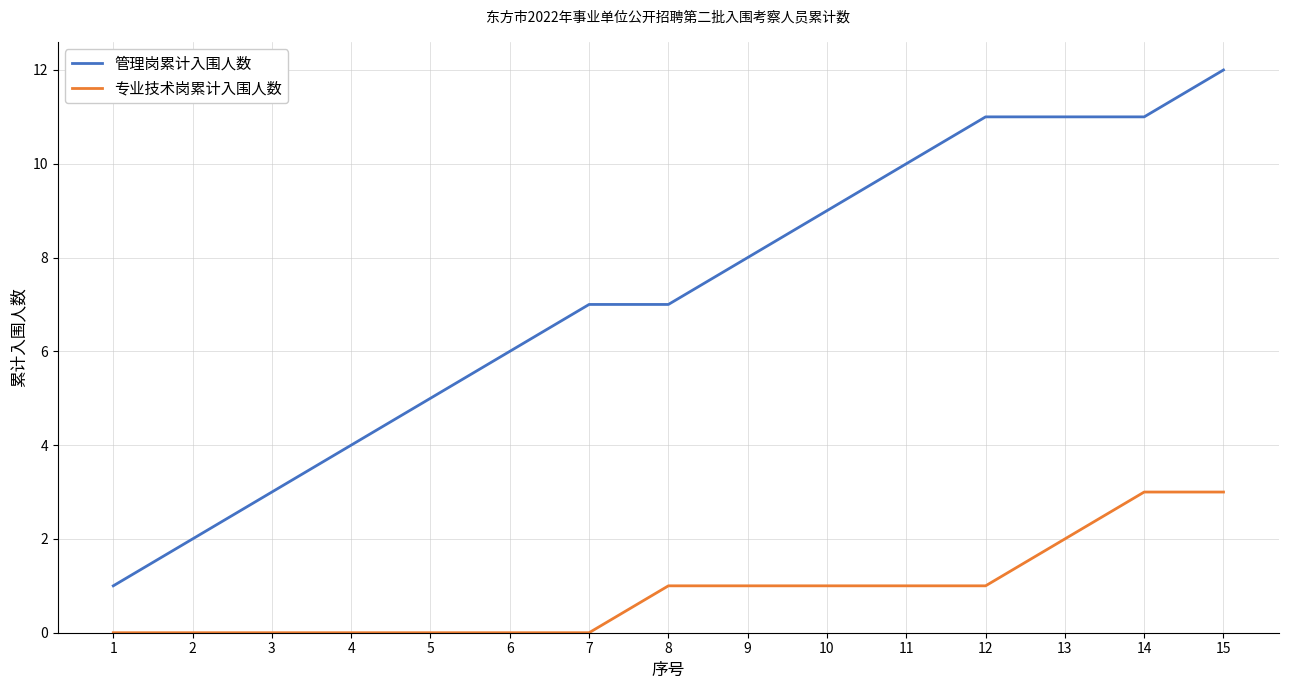

What is the difference between the highest and lowest values at 15?

9